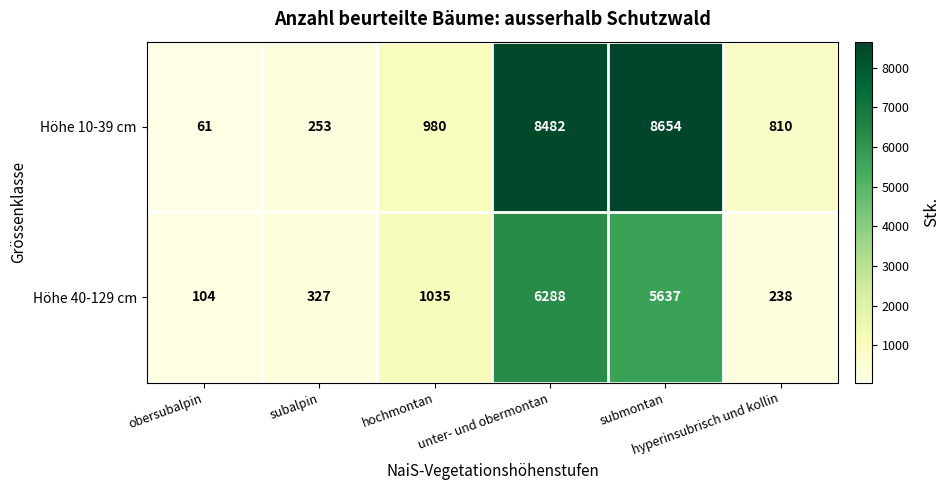

List the series in order of their overall mean, lowest first.

Höhe 40-129 cm, Höhe 10-39 cm